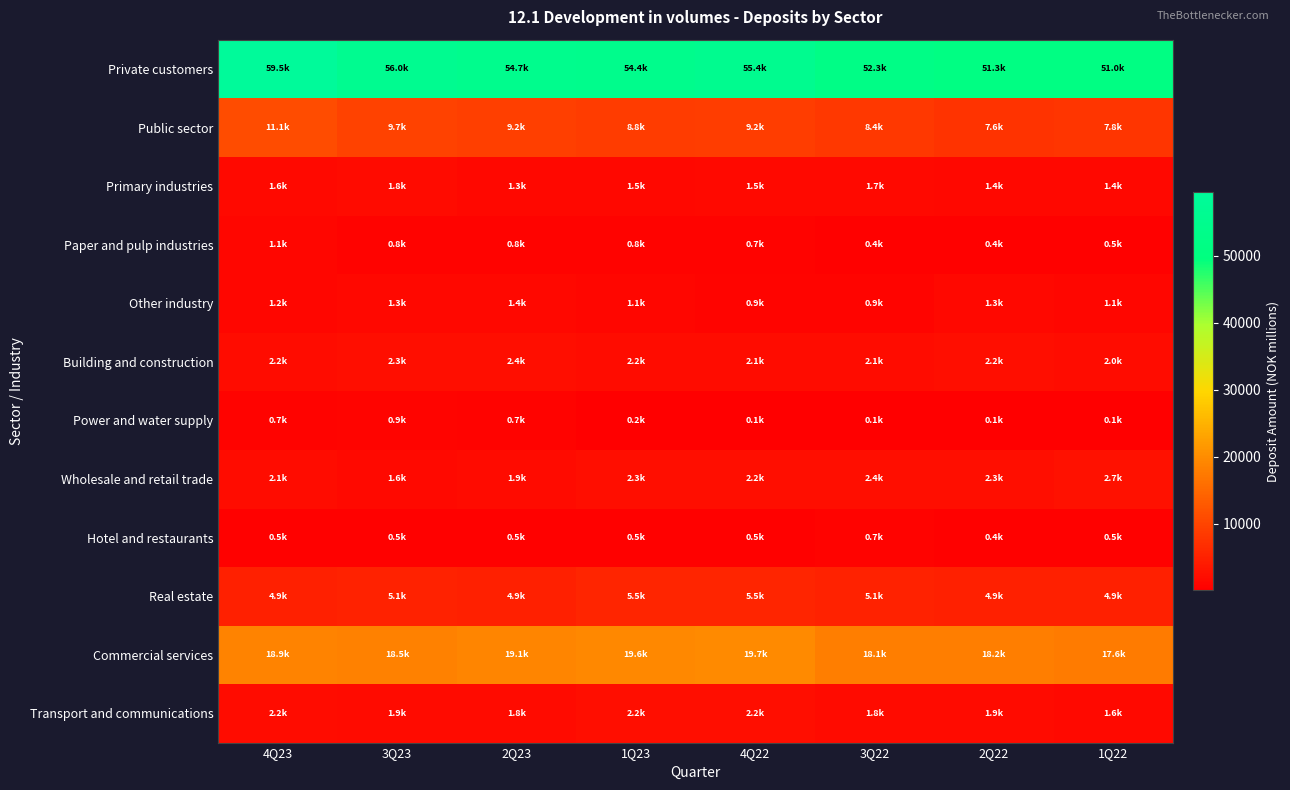

How many data points does each series have?

8